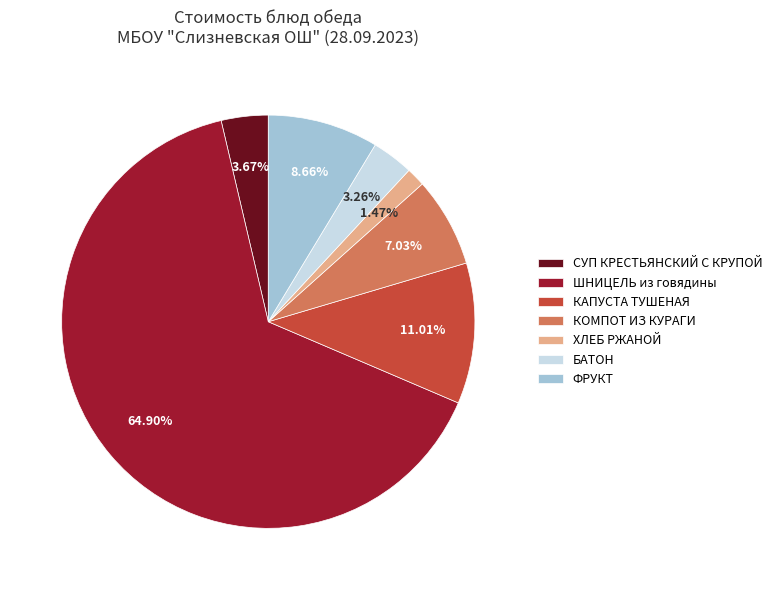

To the nearest percent, what is the difference between the ШНИЦЕЛЬ из говядины and ХЛЕБ РЖАНОЙ slice percentages?

63%